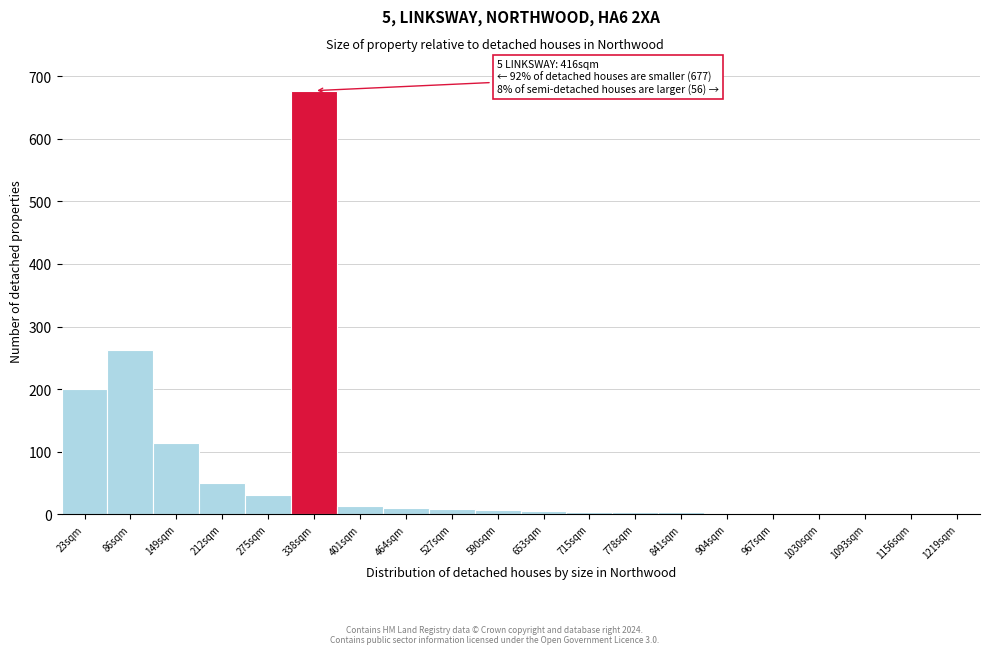

What is the maximum value shown in the chart?

677